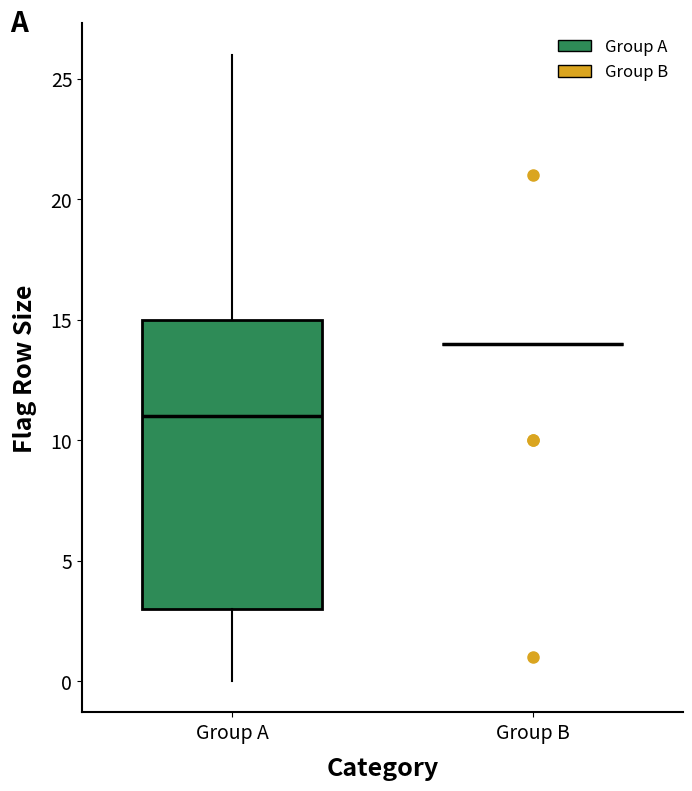

Comparing the boxes themselves (not the whiskers), which one is the tallest?

Group A